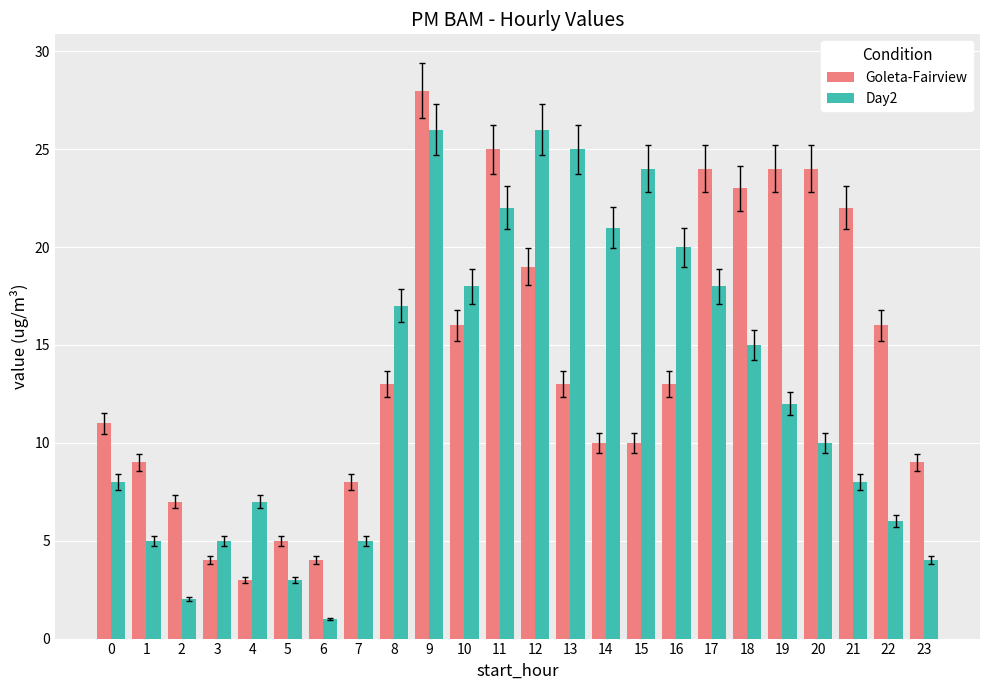

The value of Day2 at 20 is 10. True or false?

True